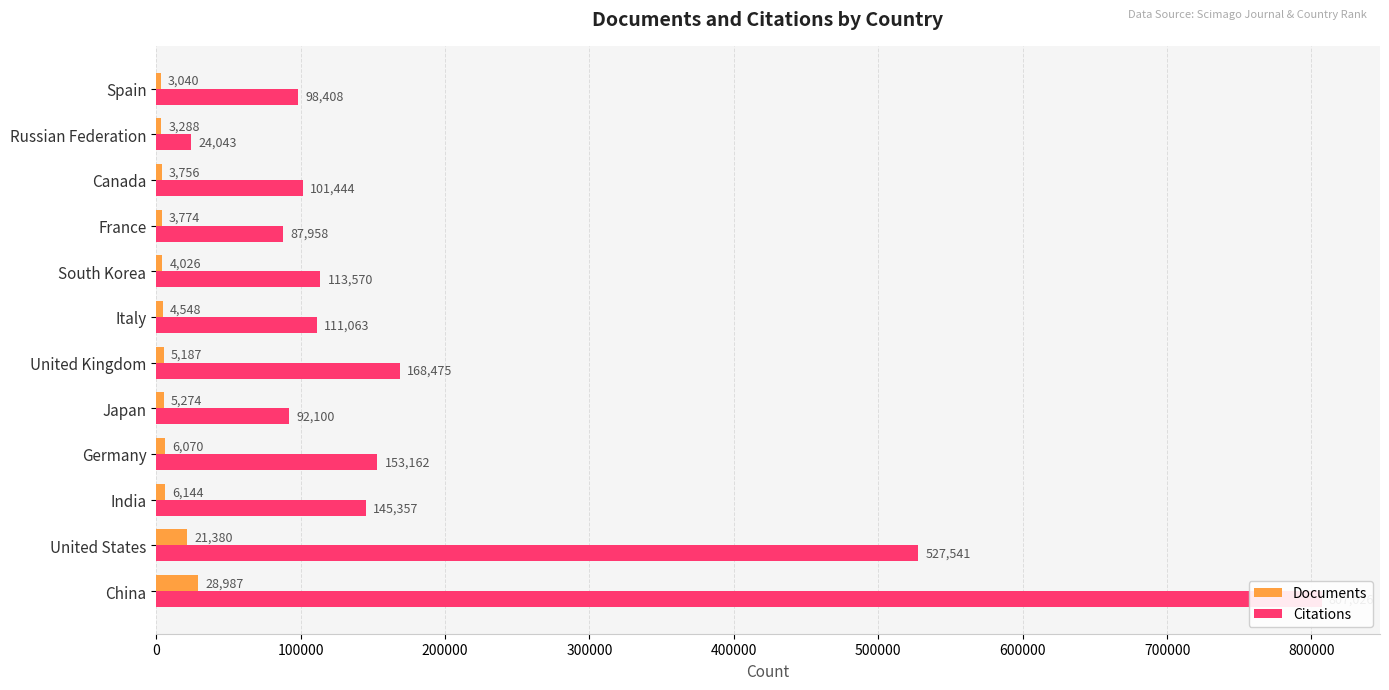

What is the difference between the maximum and minimum values in the Documents series?

25947